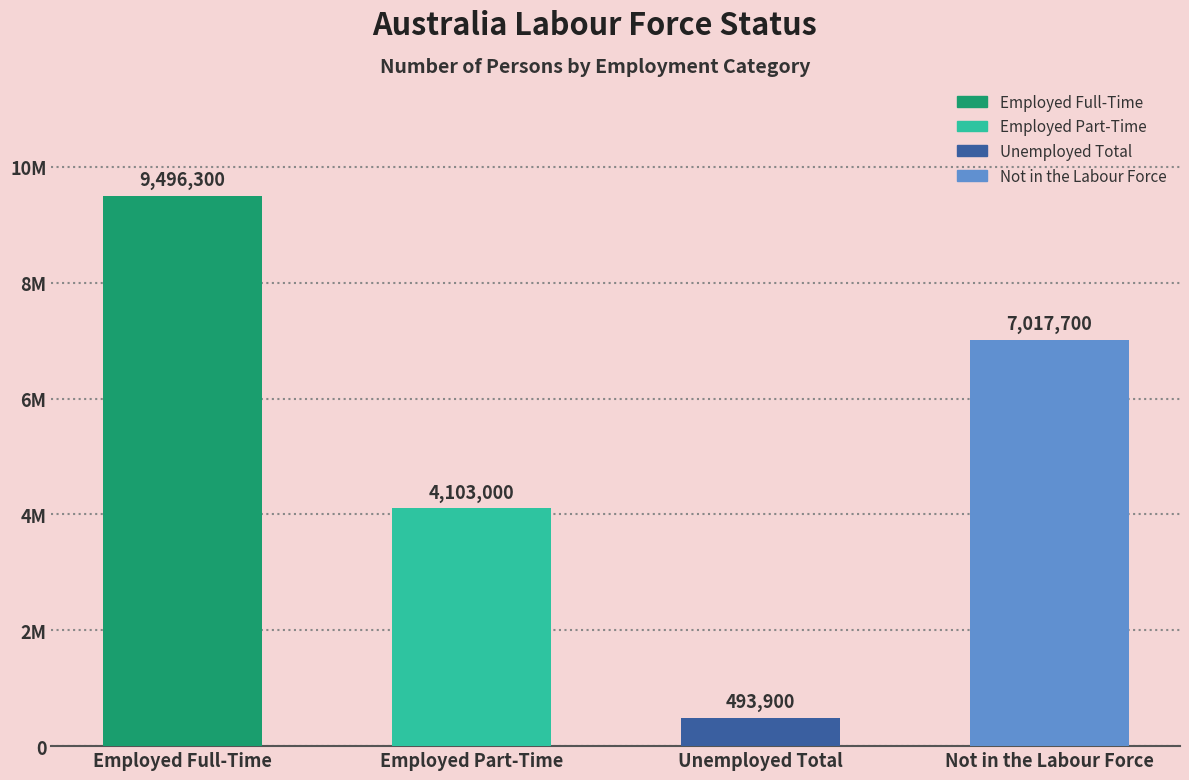

Which label corresponds to the largest value in the chart?

Employed Full-Time